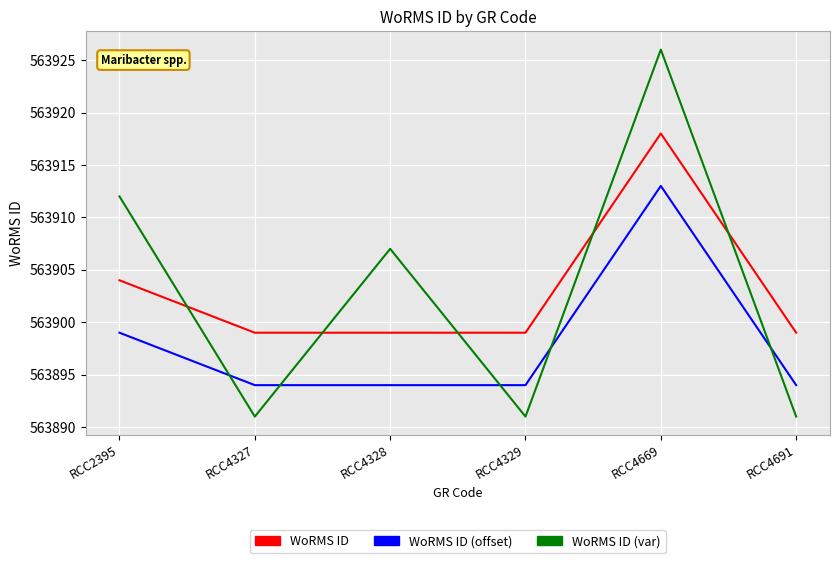

Rank the series by their maximum value, from lowest to highest.

WoRMS ID (offset), WoRMS ID, WoRMS ID (var)